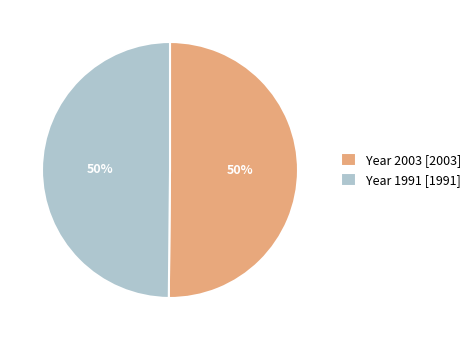

True or false: Year 2003 [2003] accounts for 44% of the total.

False